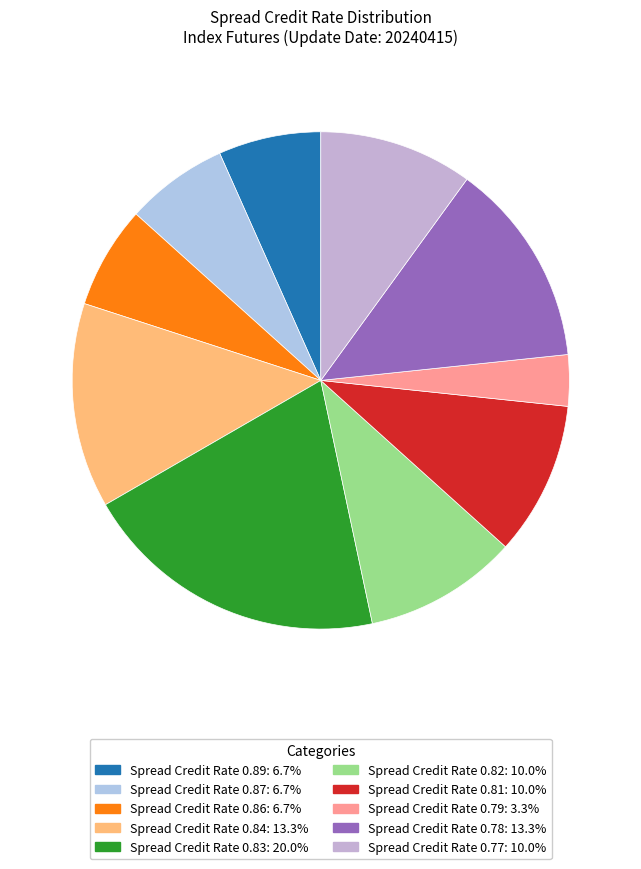

What is the largest slice in the pie chart?

Spread Credit Rate 0.83